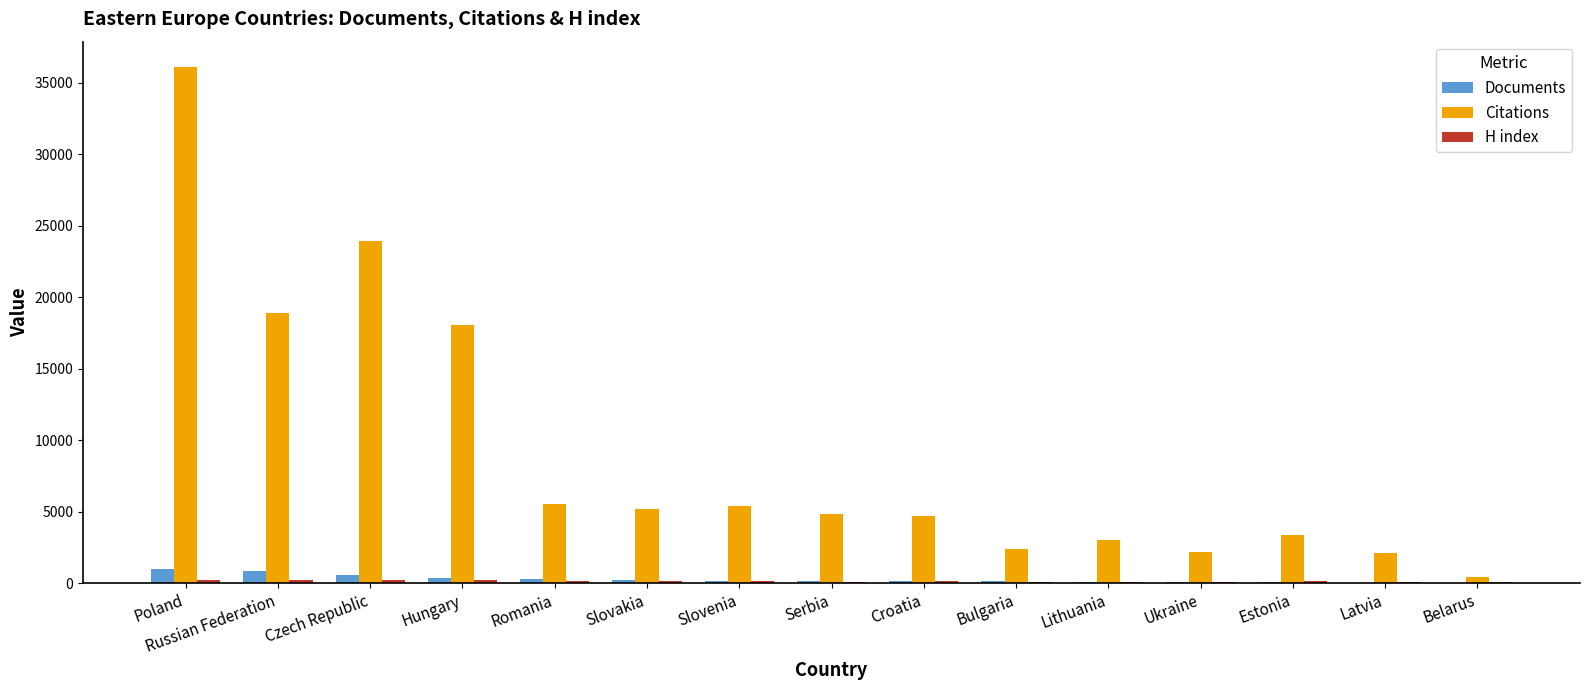

The Citations series shows 2393 at Bulgaria. True or false?

True